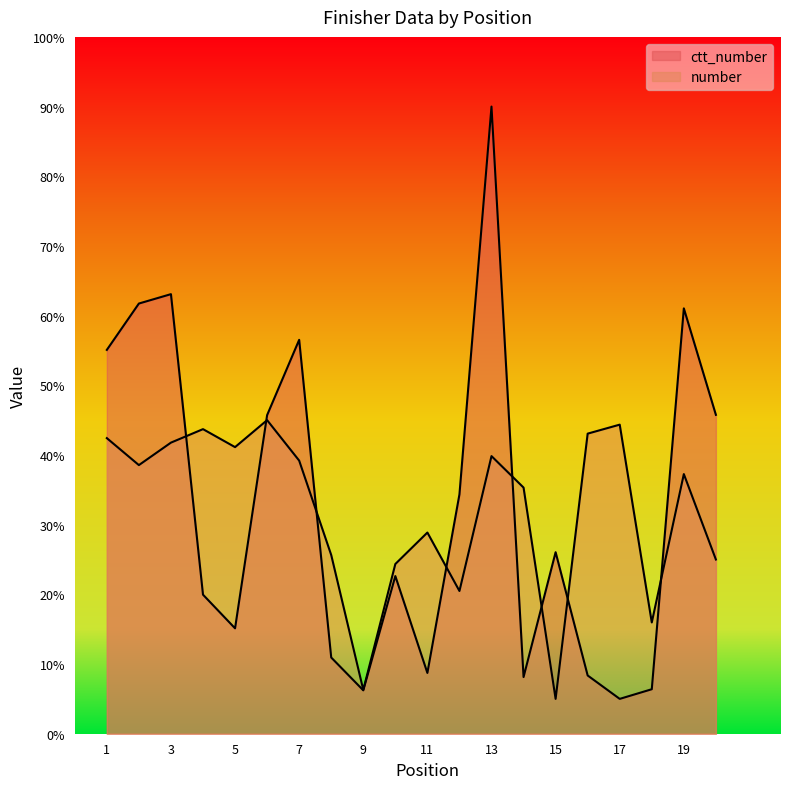

Which has a higher value, 3 or 9?

3